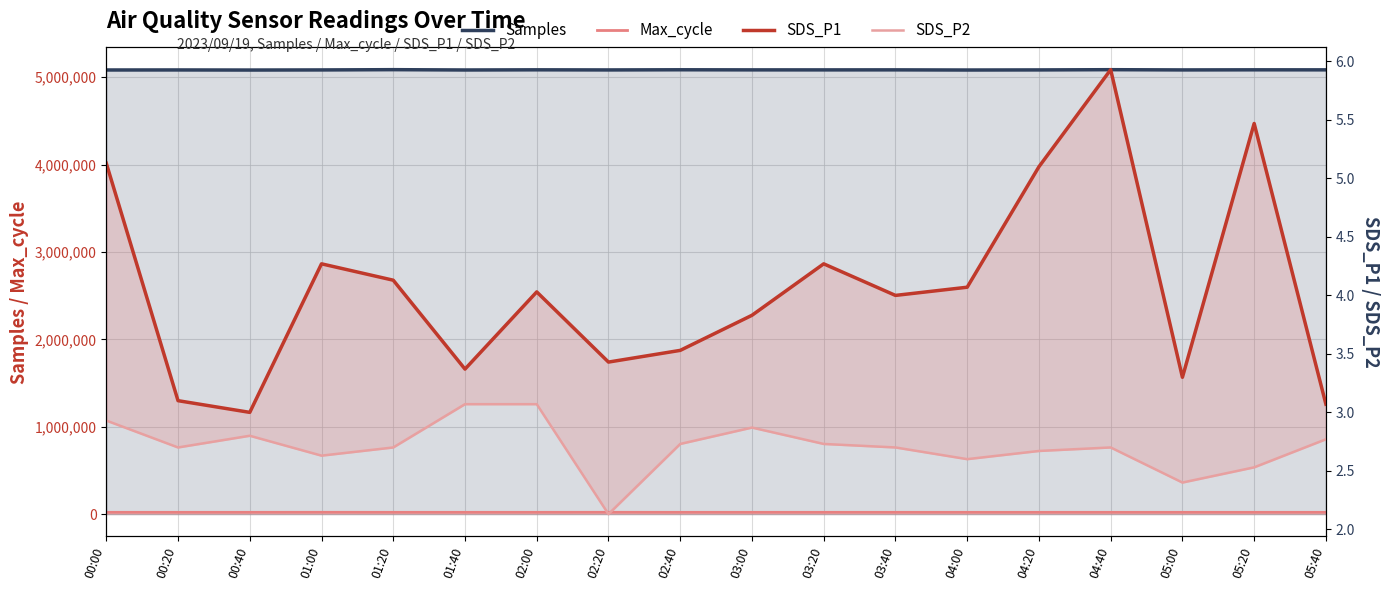

How many lines are shown in the chart?

4